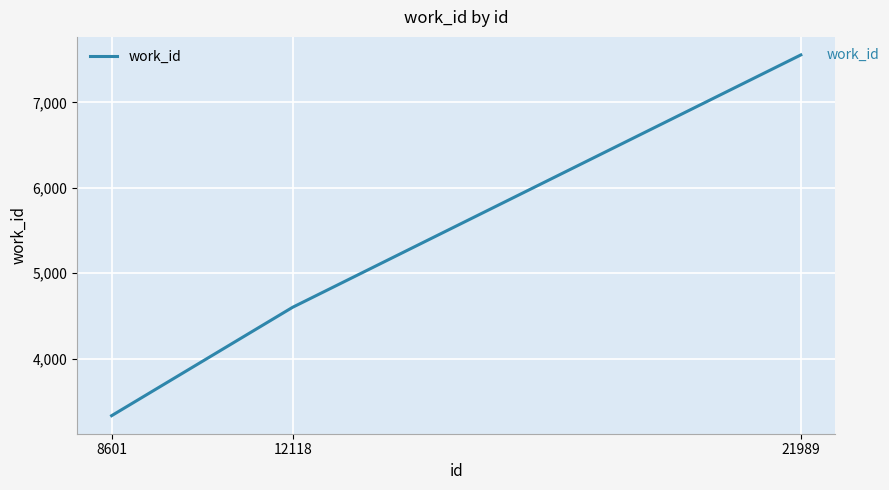

Rank the categories by value from highest to lowest.

21989, 12118, 8601